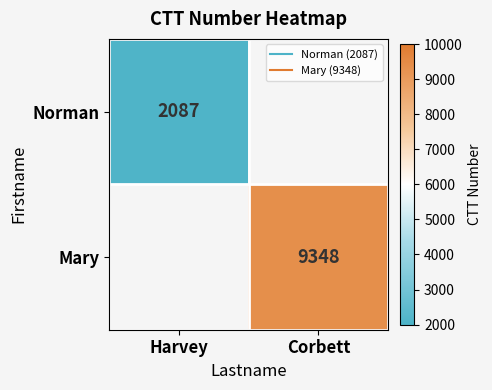

The Norman series shows 2087.0 at Harvey. True or false?

True